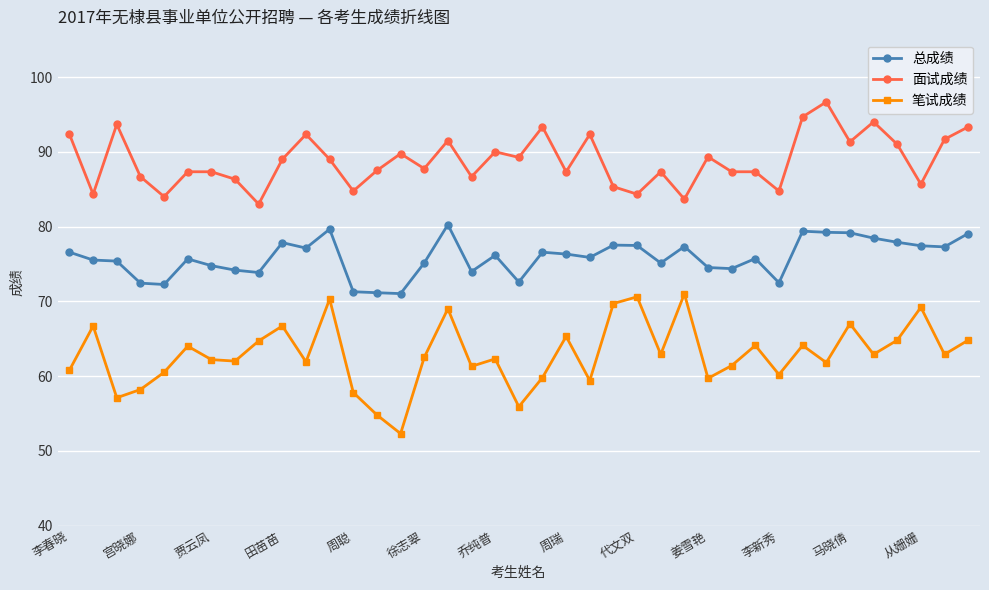

True or false: 总成绩 and 笔试成绩 cross at least once.

False